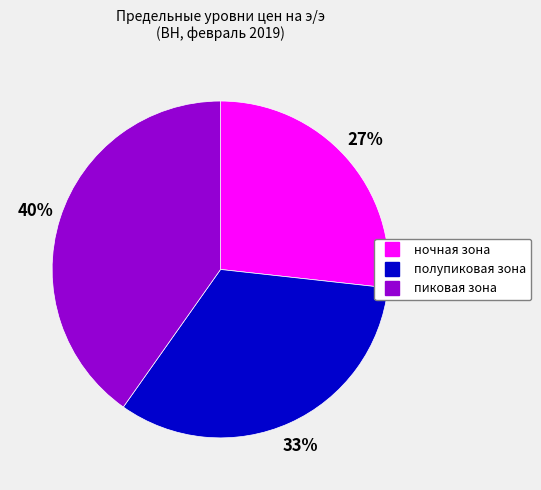

Rank the categories by value from highest to lowest.

пиковая зона, полупиковая зона, ночная зона